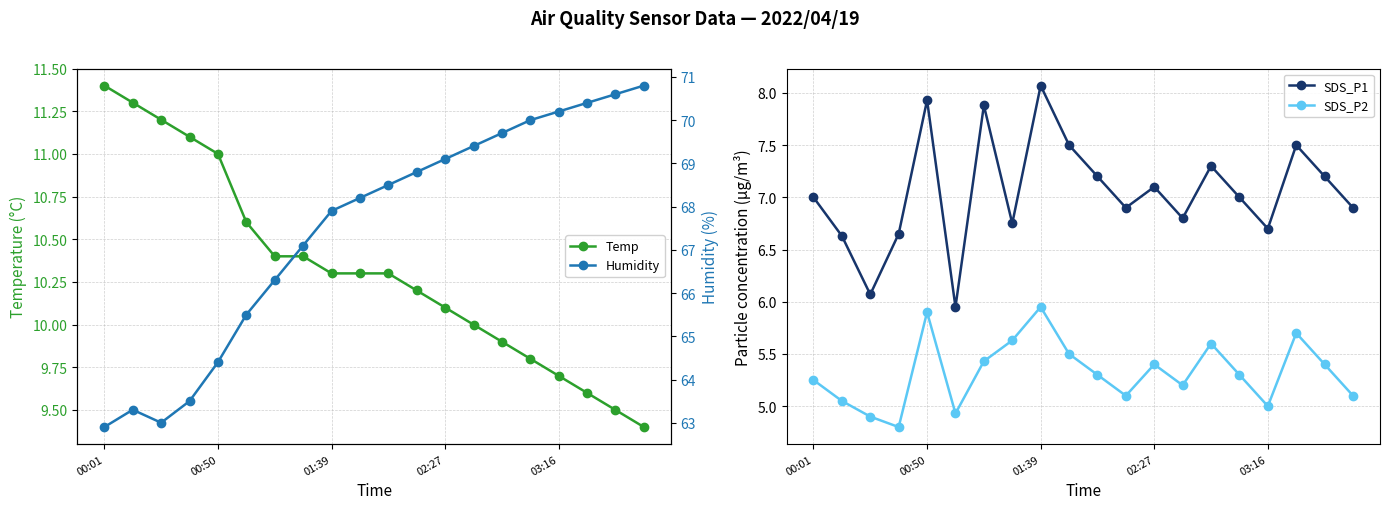

The Temp series shows 9.7 at 03:16. True or false?

True